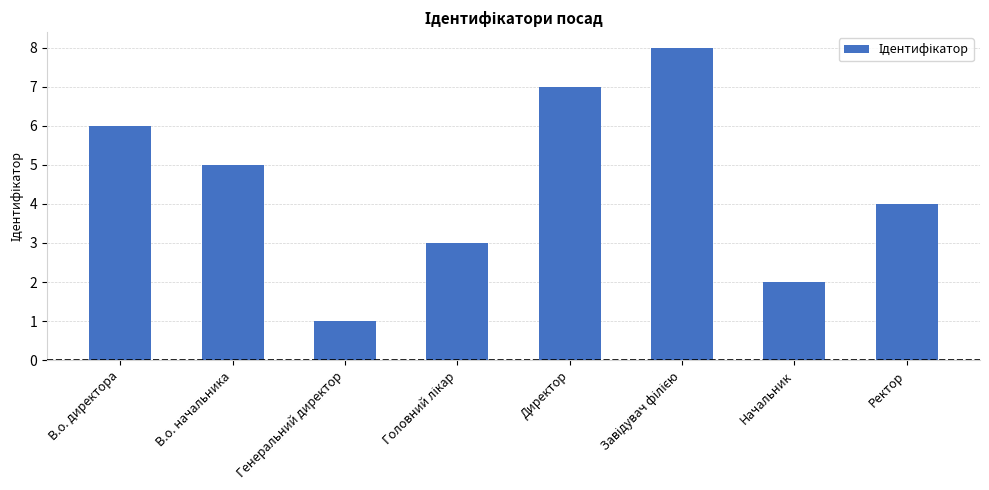

Which category has the lowest value across all series?

Генеральний директор